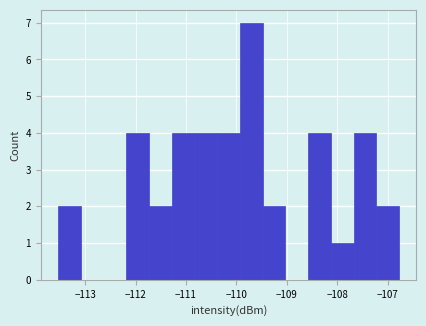

Reading left to right, transcribe this chart: for each bar, give the range it covers on the x-axis and its height. Neither the bar edges nor the heights are printed on the chart, so give them approximately, as read against the axes.

-113.5 to -113.1: 2
-113.1 to -112.6: 0
-112.6 to -112.2: 0
-112.2 to -111.7: 4
-111.7 to -111.3: 2
-111.3 to -110.8: 4
-110.8 to -110.4: 4
-110.4 to -109.9: 4
-109.9 to -109.5: 7
-109.5 to -109.0: 2
-109.0 to -108.6: 0
-108.6 to -108.1: 4
-108.1 to -107.7: 1
-107.7 to -107.2: 4
-107.2 to -106.8: 2